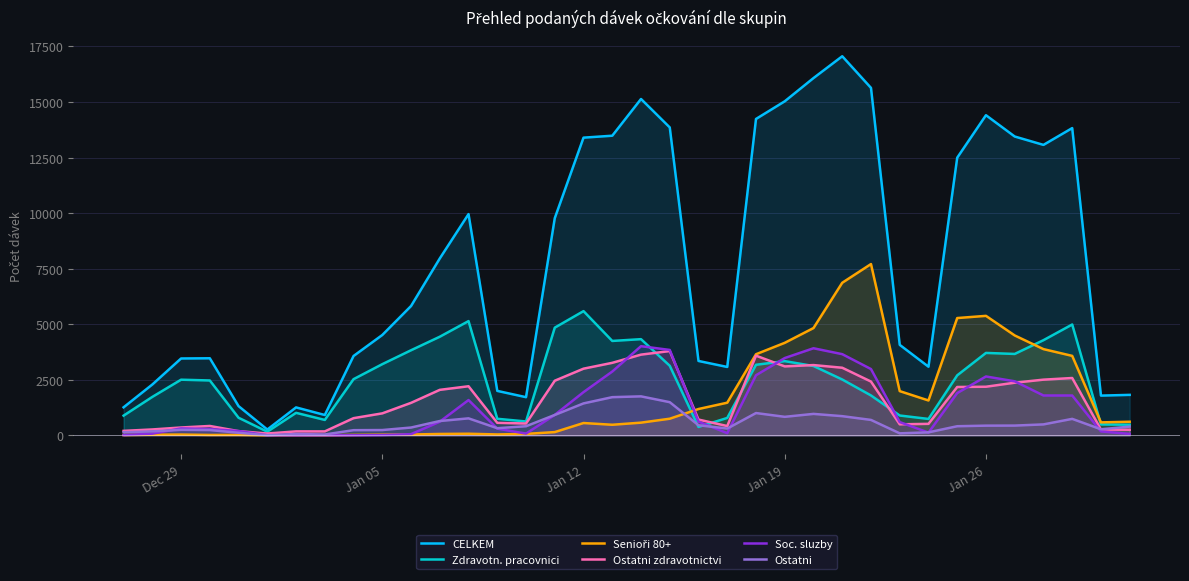

Which series has the widest spread of values?

CELKEM